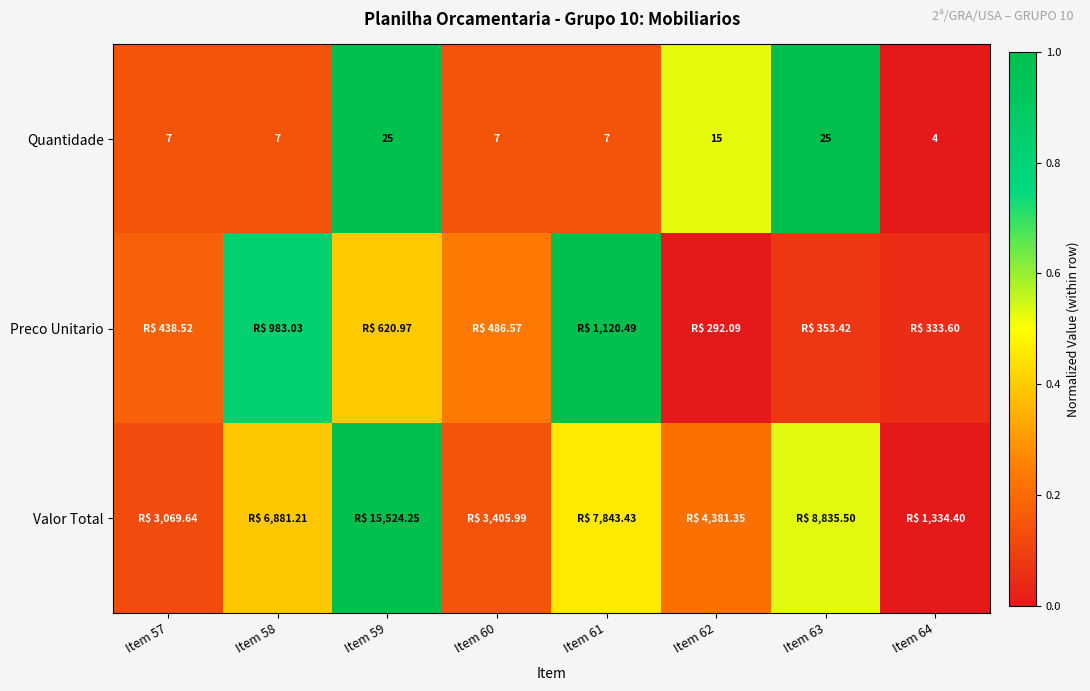

At which label does Preco Unitario reach its peak?

Item 61